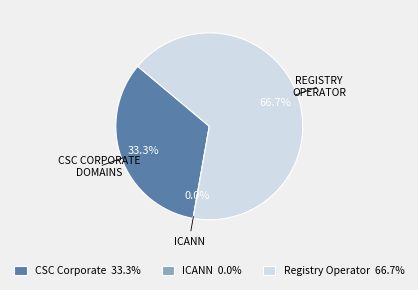

How much of the chart is everything except CSC Corporate Domains, Inc.?

66.7%